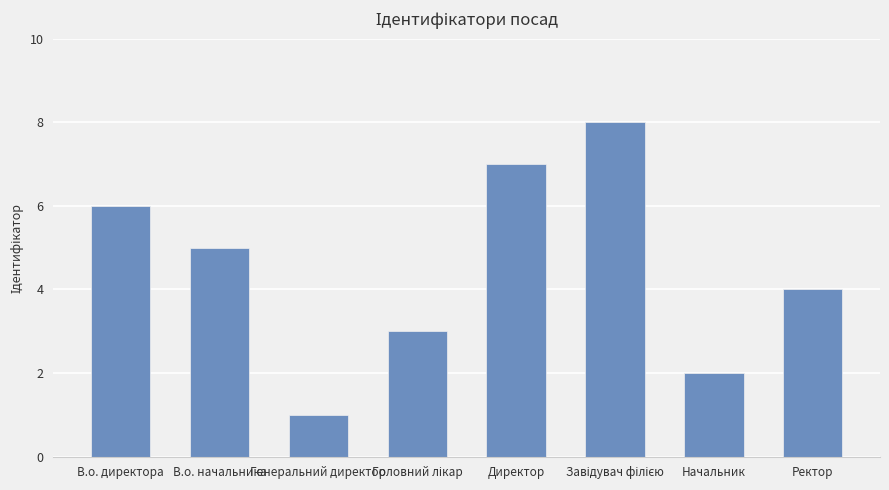

What is the value of the 1st bar from the left?

6